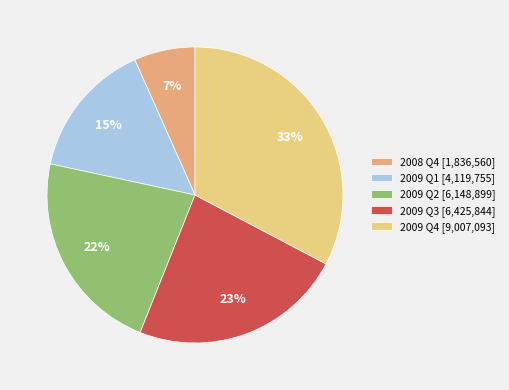

To the nearest percent, what is the average slice percentage?

20%